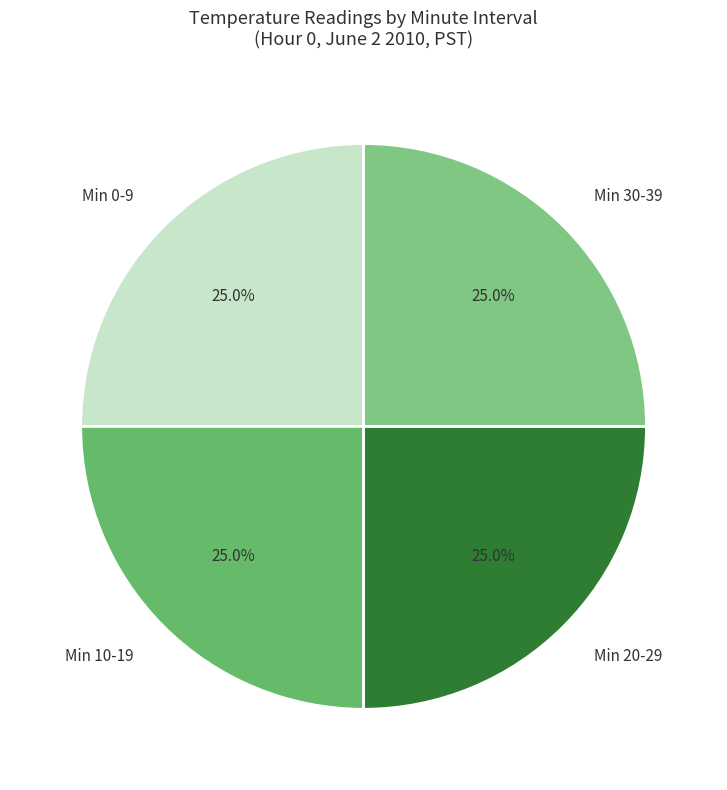

How much of the chart is everything except Min 10-19?

75.0%